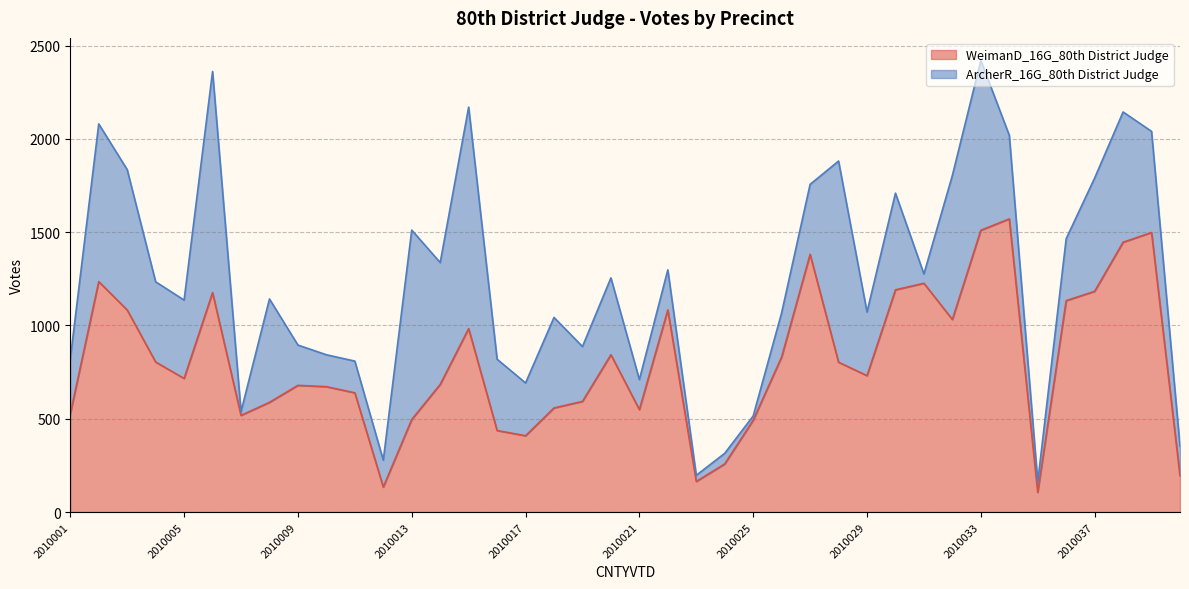

Is it true that the value at 2010012 is 134?

True